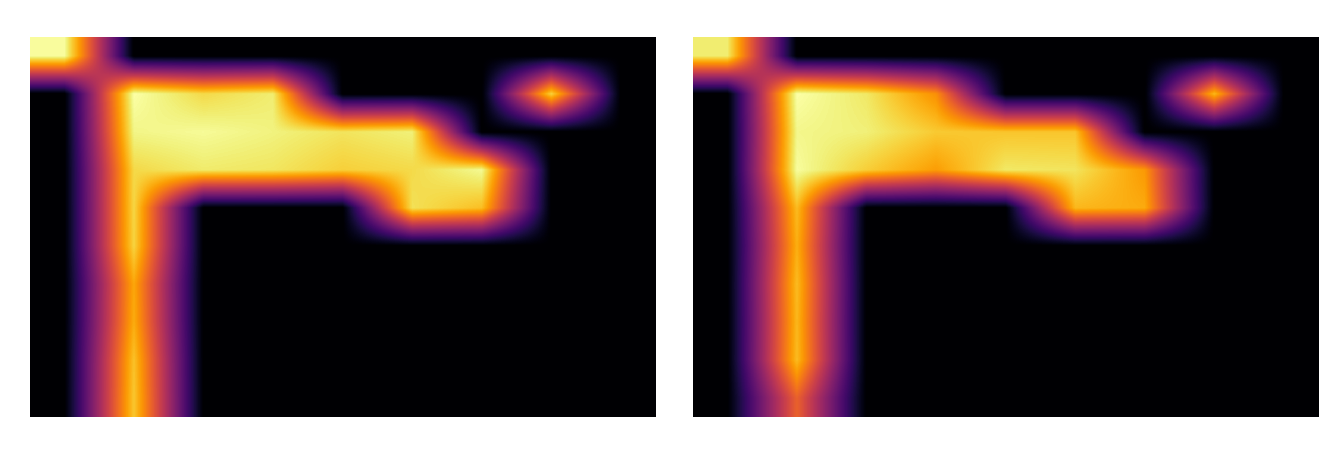

What is the average value of the 6.5 series?

0.5